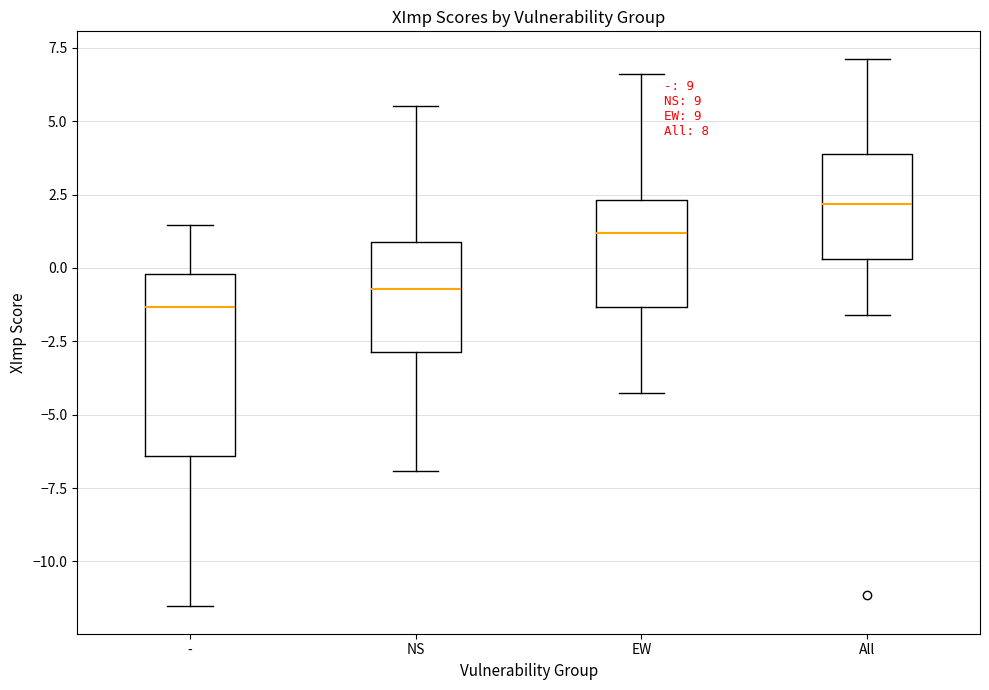

Comparing the boxes themselves (not the whiskers), which one is the tallest?

-